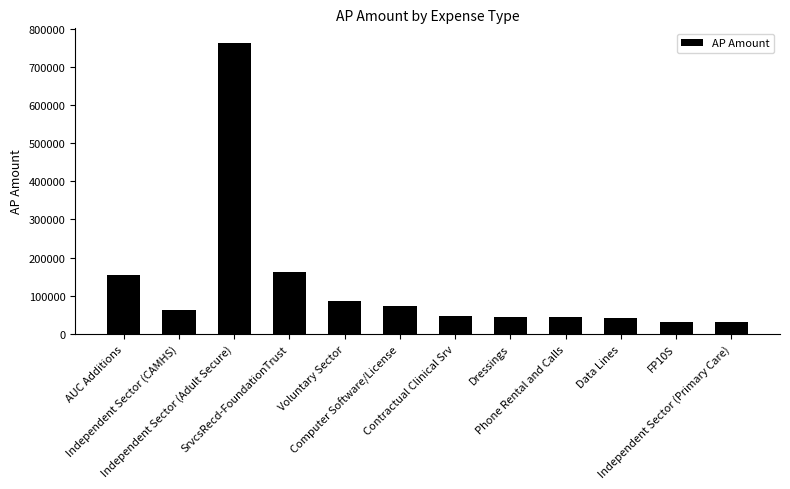

What is the label of the 11th bar from the left?

FP10S